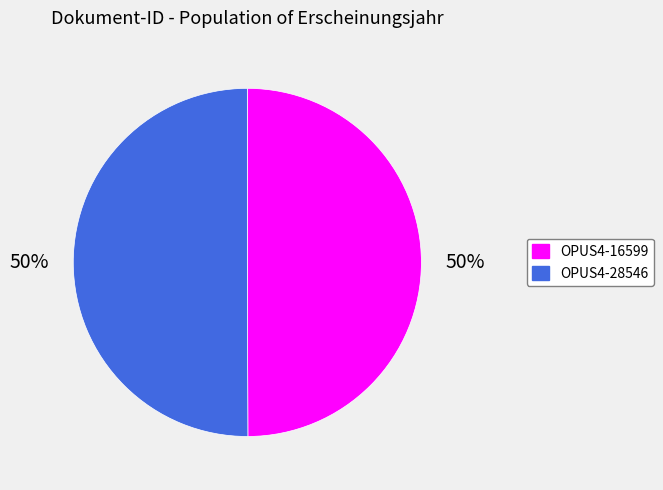

To the nearest percent, what portion does OPUS4-16599 represent?

50%